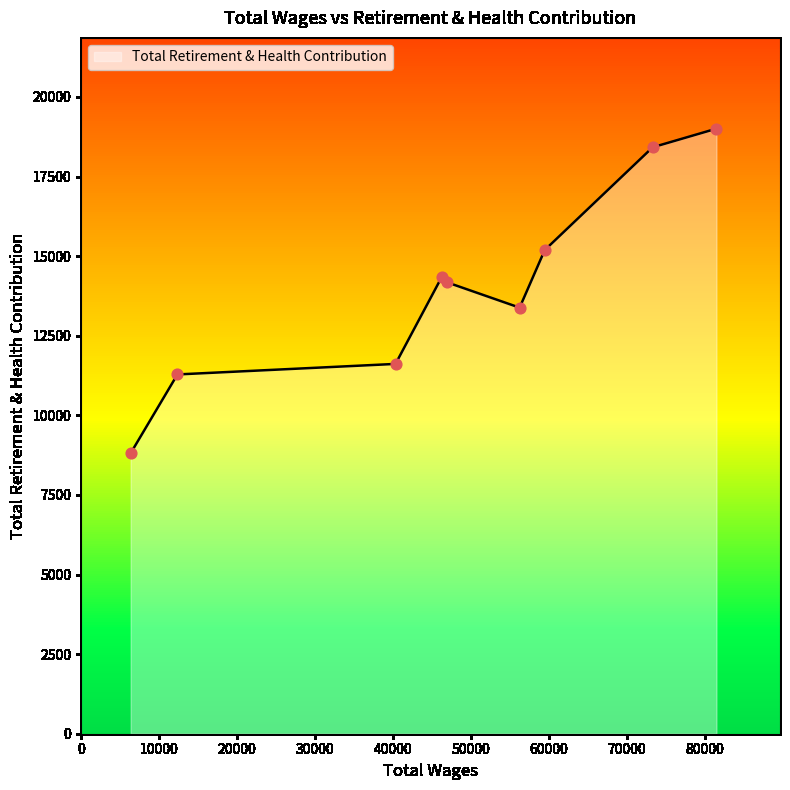

What is the smallest value displayed?

8809